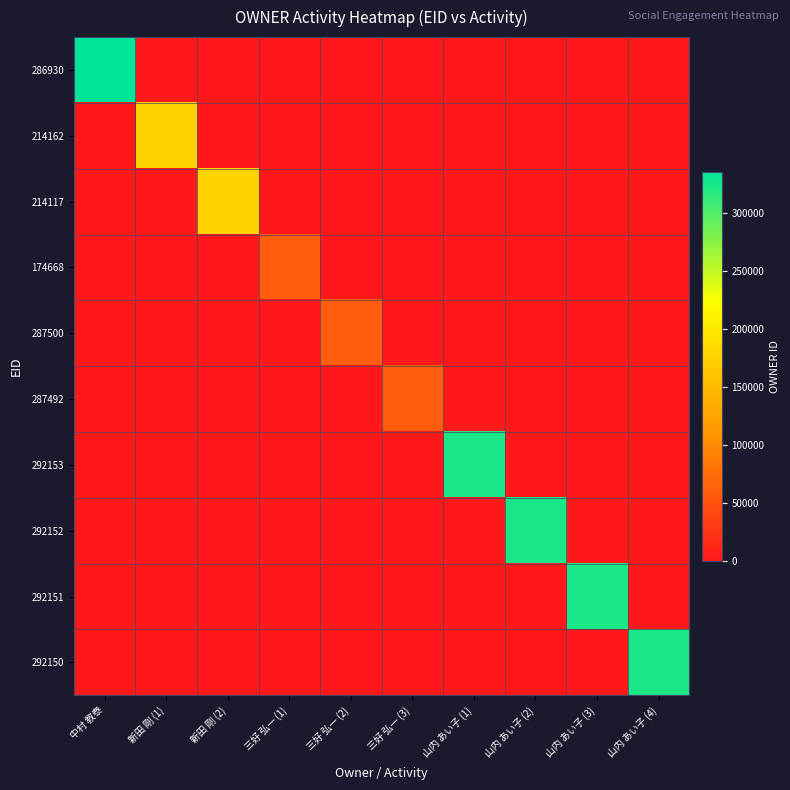

What is the total value across all series at 新田 剛 (2)?

174686